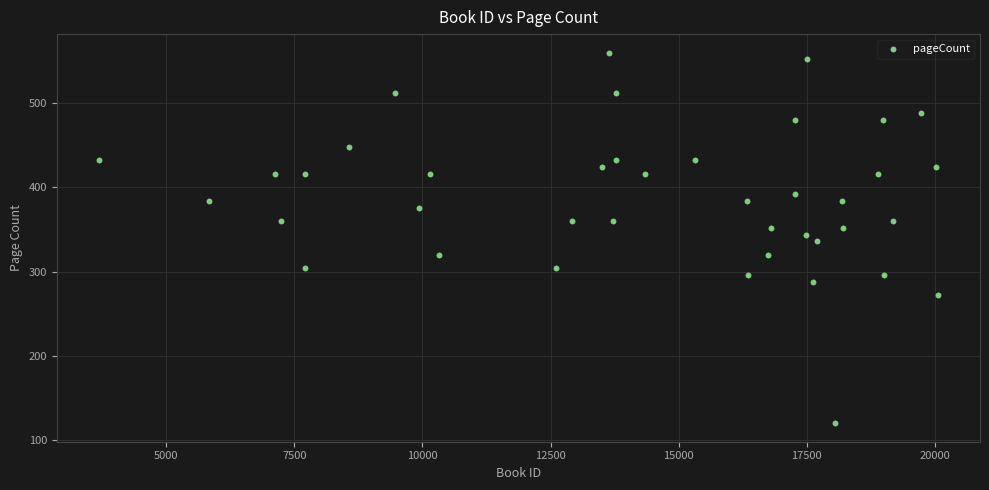

What is the range of Y values (max minus min)?

440